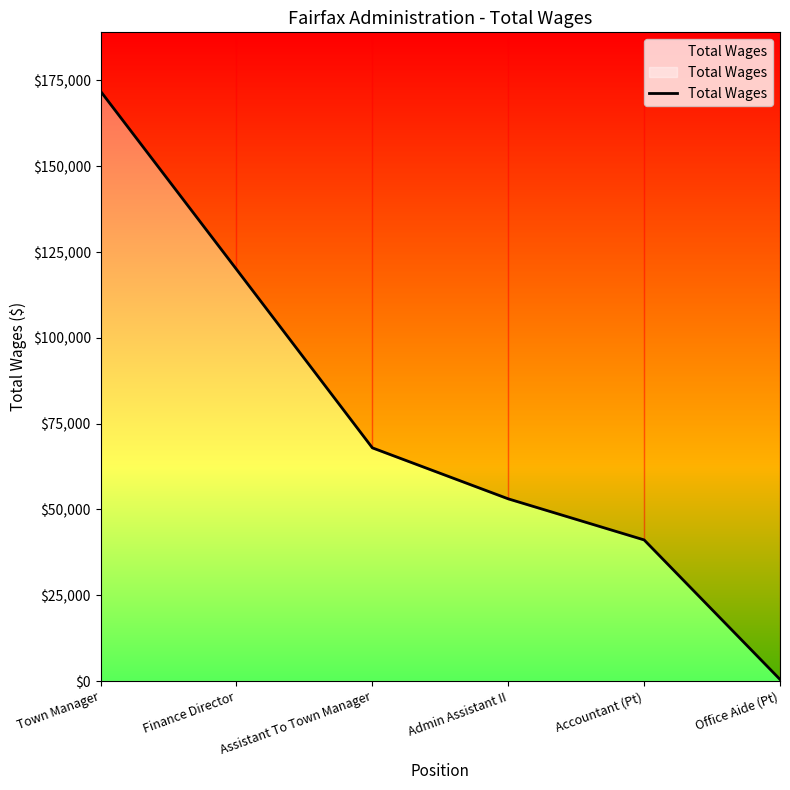

Rank the categories by value from lowest to highest.

Office Aide (Pt), Accountant (Pt), Admin Assistant II, Assistant To Town Manager, Finance Director, Town Manager